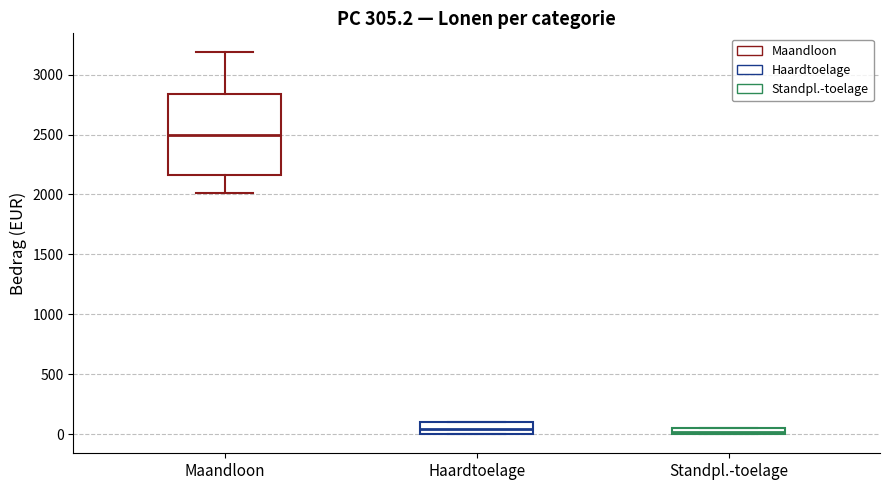

Where is the lower edge of the box for Standpl.-toelage on the y-axis? The values are not printed on the chart, so give them approximately, as read against the axis.

0